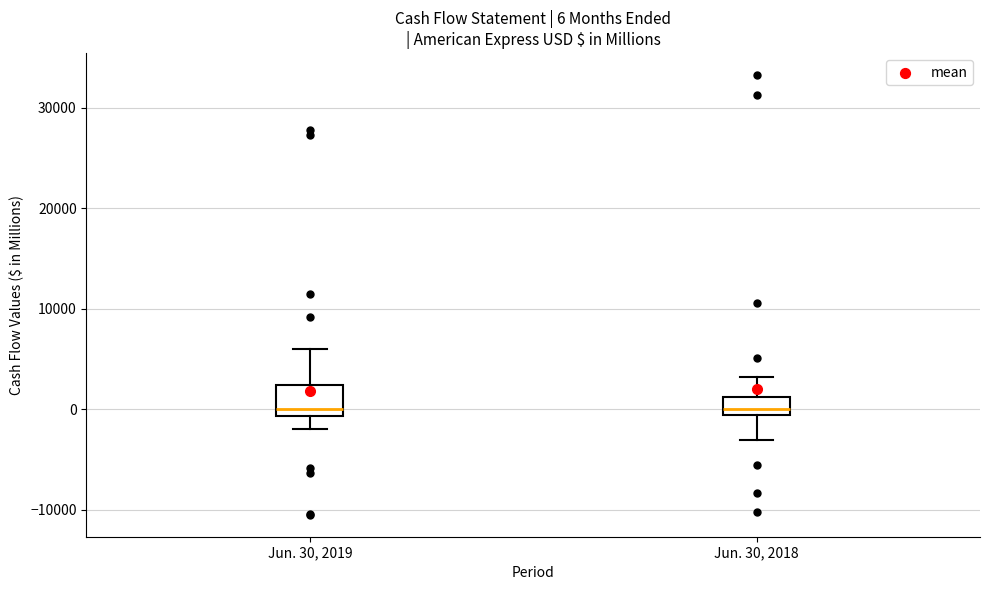

Comparing the boxes themselves (not the whiskers), which one is the tallest?

Jun. 30, 2019